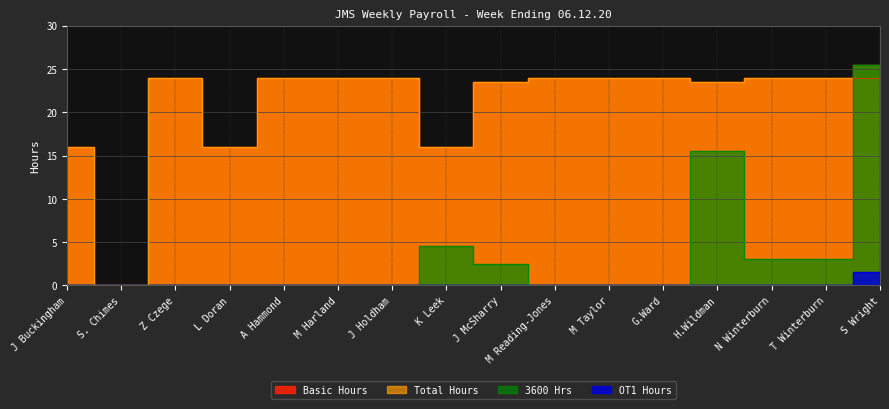

Which series has the largest range (max minus min)?

Total Hours